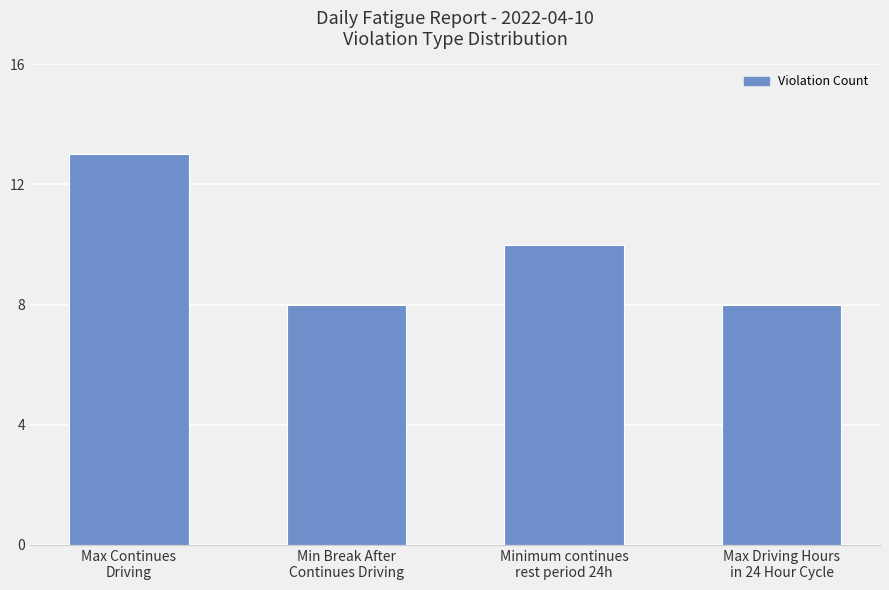

The chart shows a value of 13 at Max Continues
Driving. True or false?

True